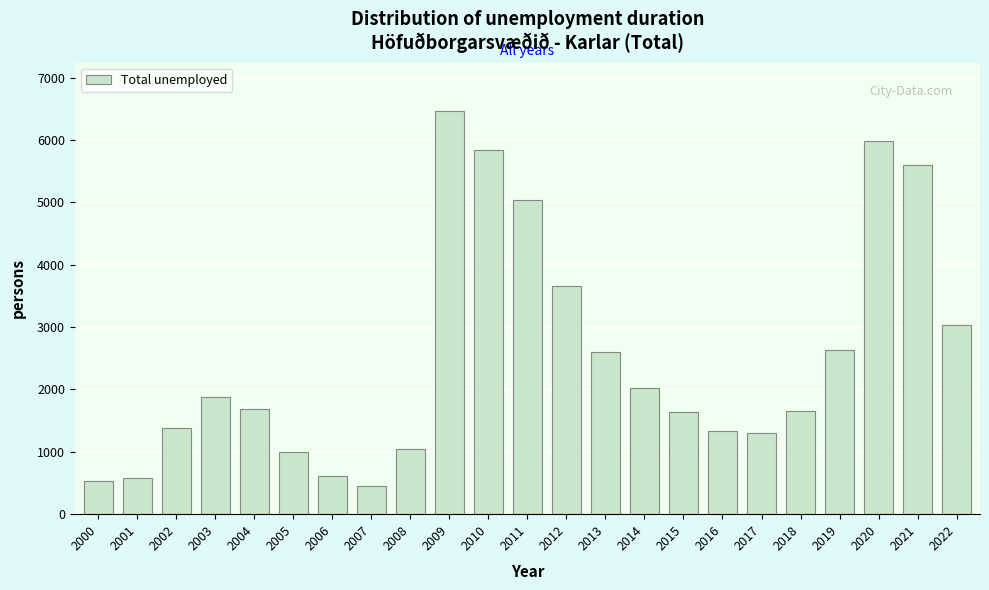

The chart shows a value of 761 at 2007. True or false?

False